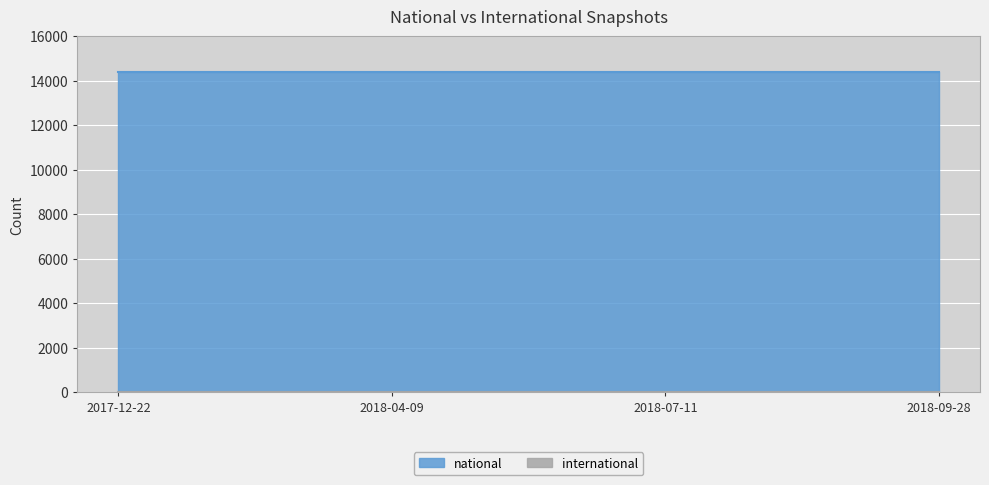

How many series are shown in this chart?

2